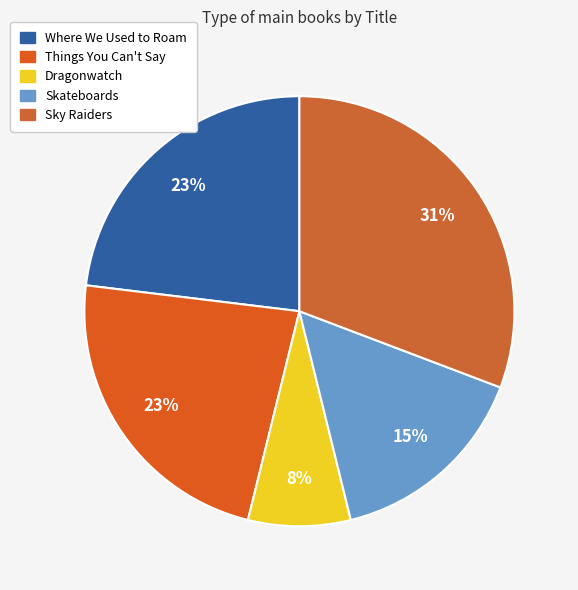

To the nearest percent, what portion does Skateboards represent?

15%